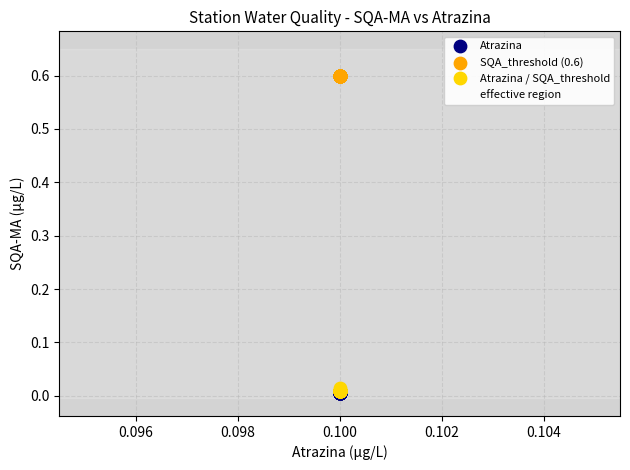

Which series contains the highest Y value?

SQA_threshold (0.6)